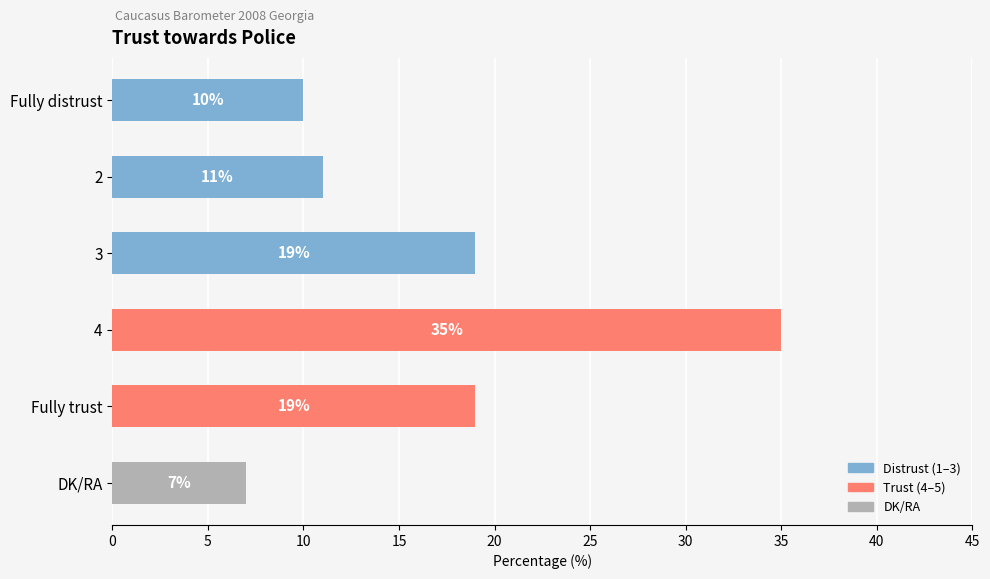

Reading bottom to top, transcribe all the data shown in this chart.

DK/RA=7	Fully trust=19	4=35	3=19	2=11	Fully distrust=10